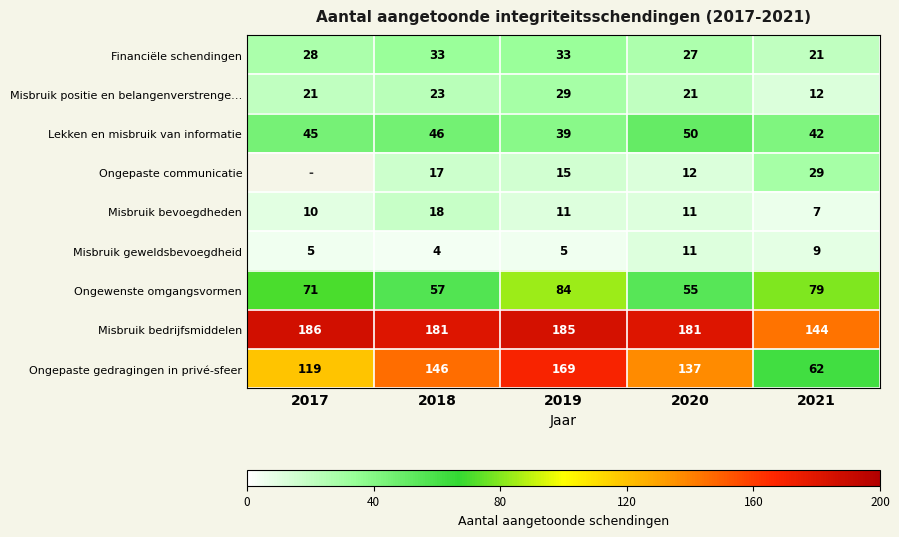

Between 2018 and 2020, which series saw the biggest shift?

Ongepaste gedragingen in privé-sfeer